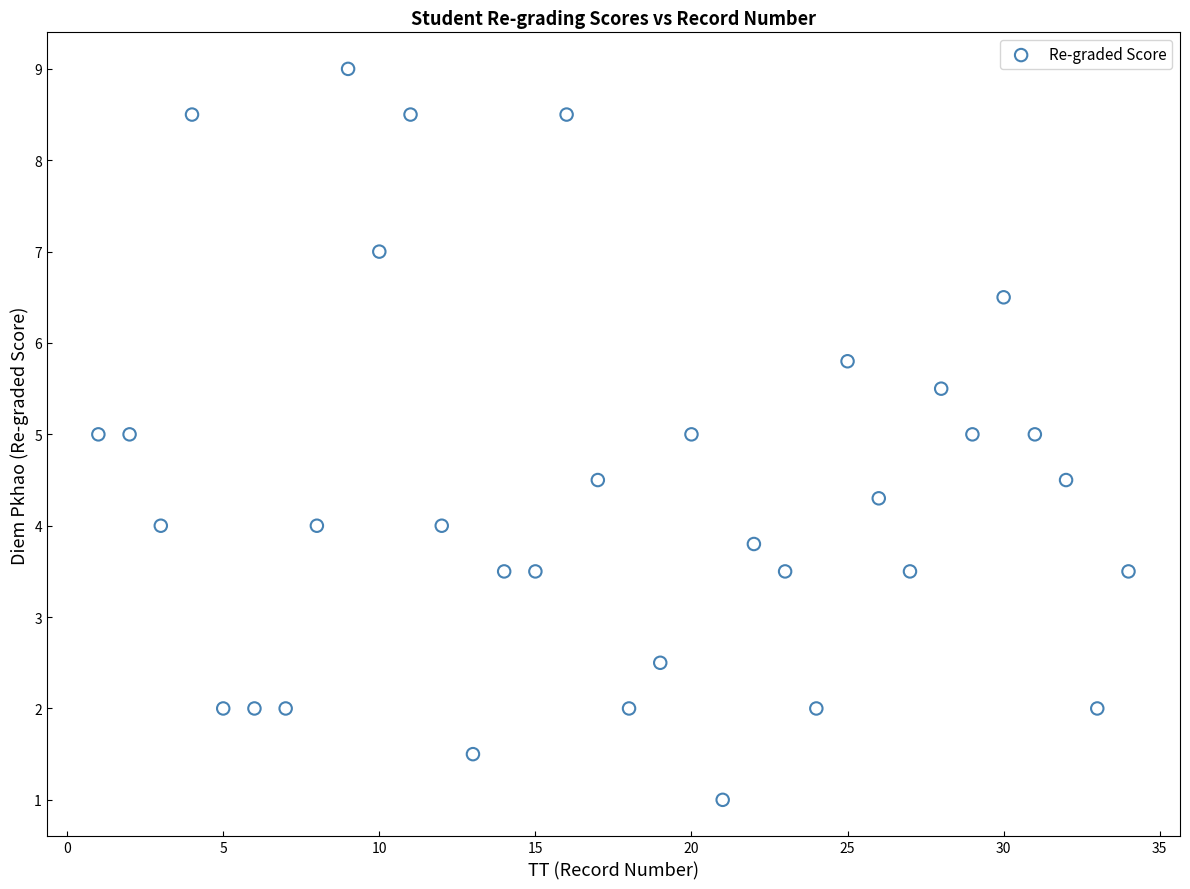

What is the range of X values (max minus min)?

33.0